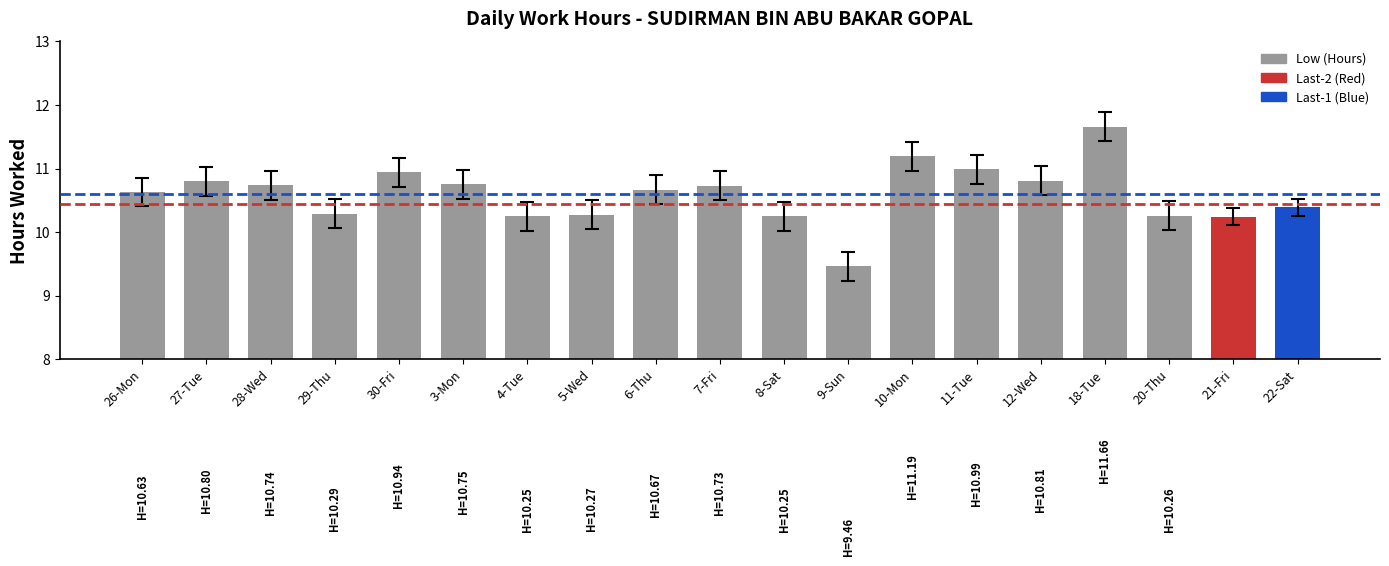

Between 27-Tue and 5-Wed, which is larger?

27-Tue